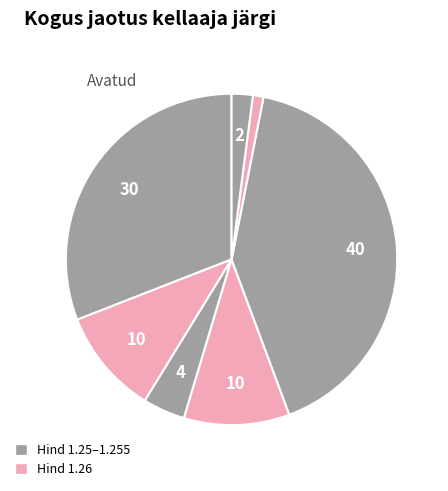

Is there any slice that represents more than half of the pie?

No